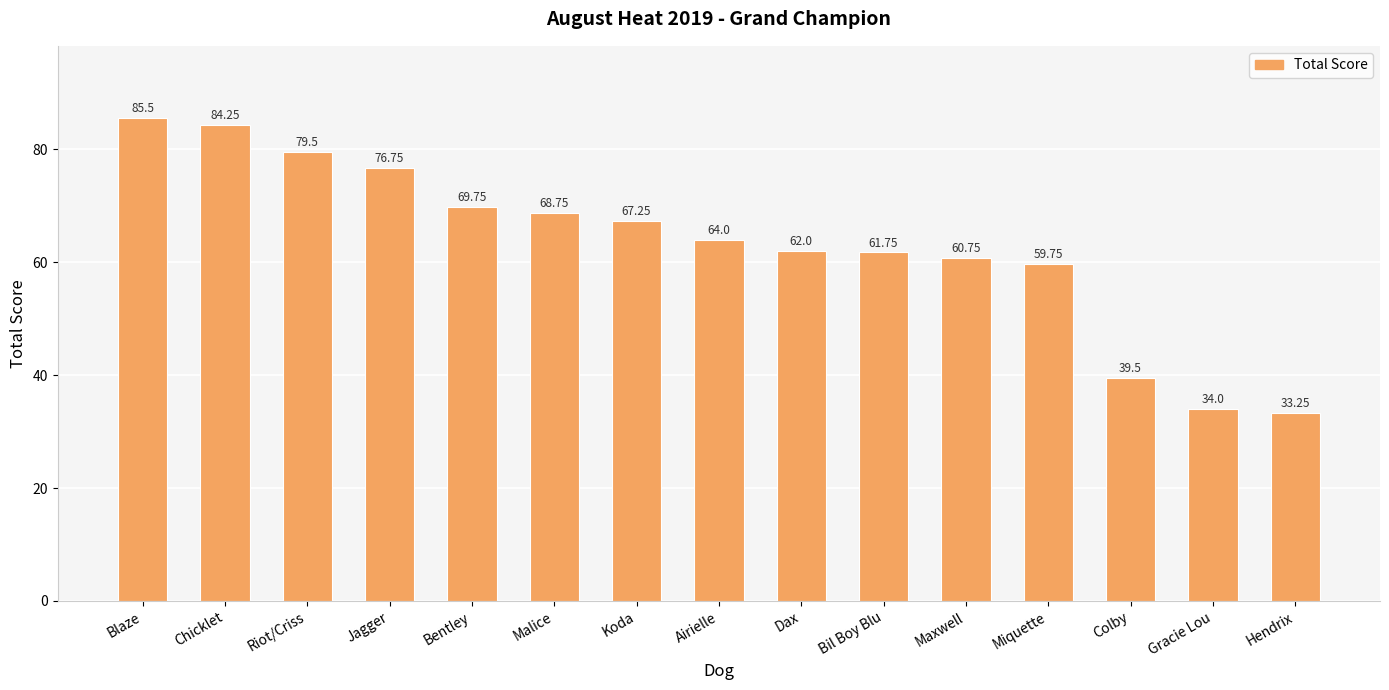

At which label does the data first exceed 64?

Blaze